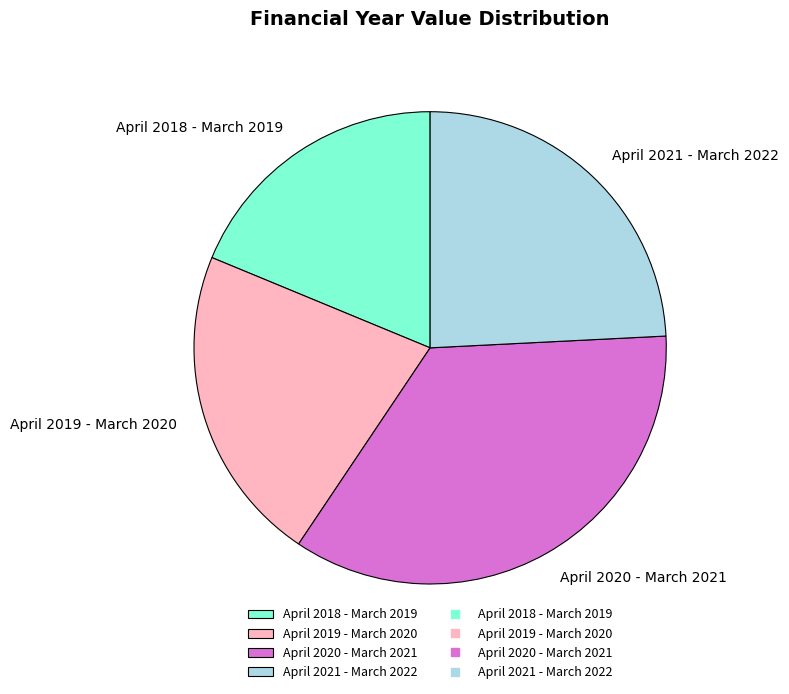

What is the ratio of the value at April 2019 - March 2020 to the value at April 2018 - March 2019?

1.2